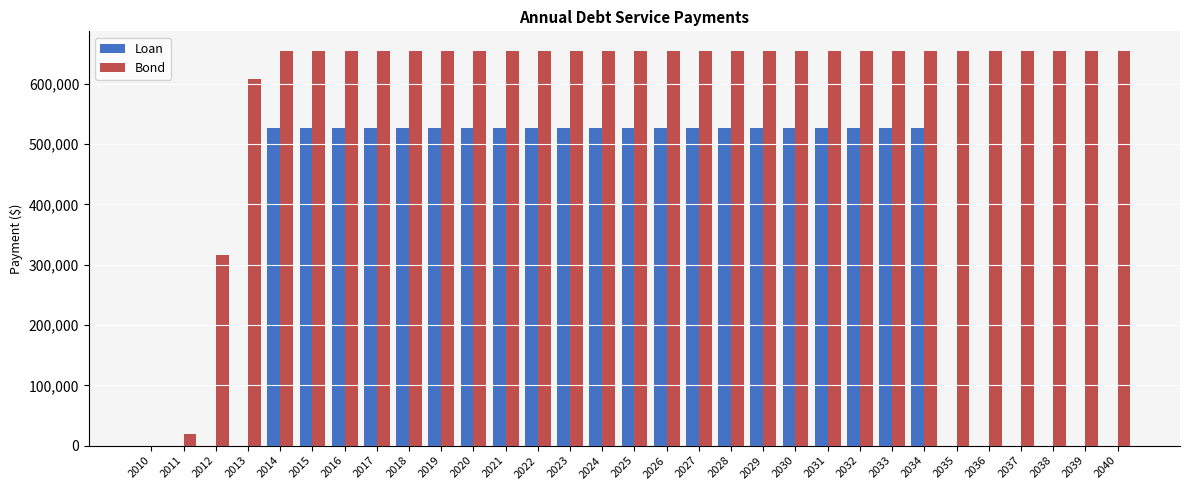

The value of Bond at 2030 is 178641.6. True or false?

False